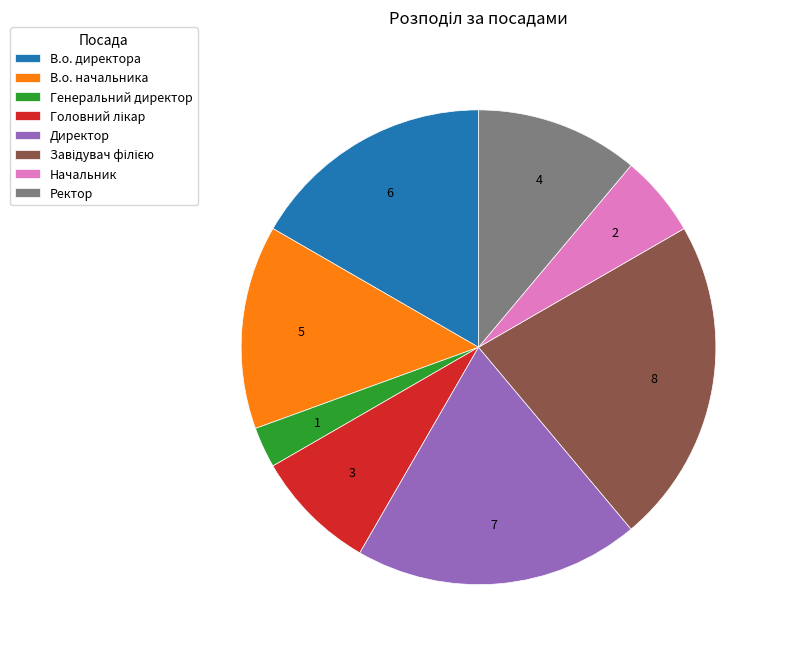

Is there any slice that represents more than half of the pie?

No